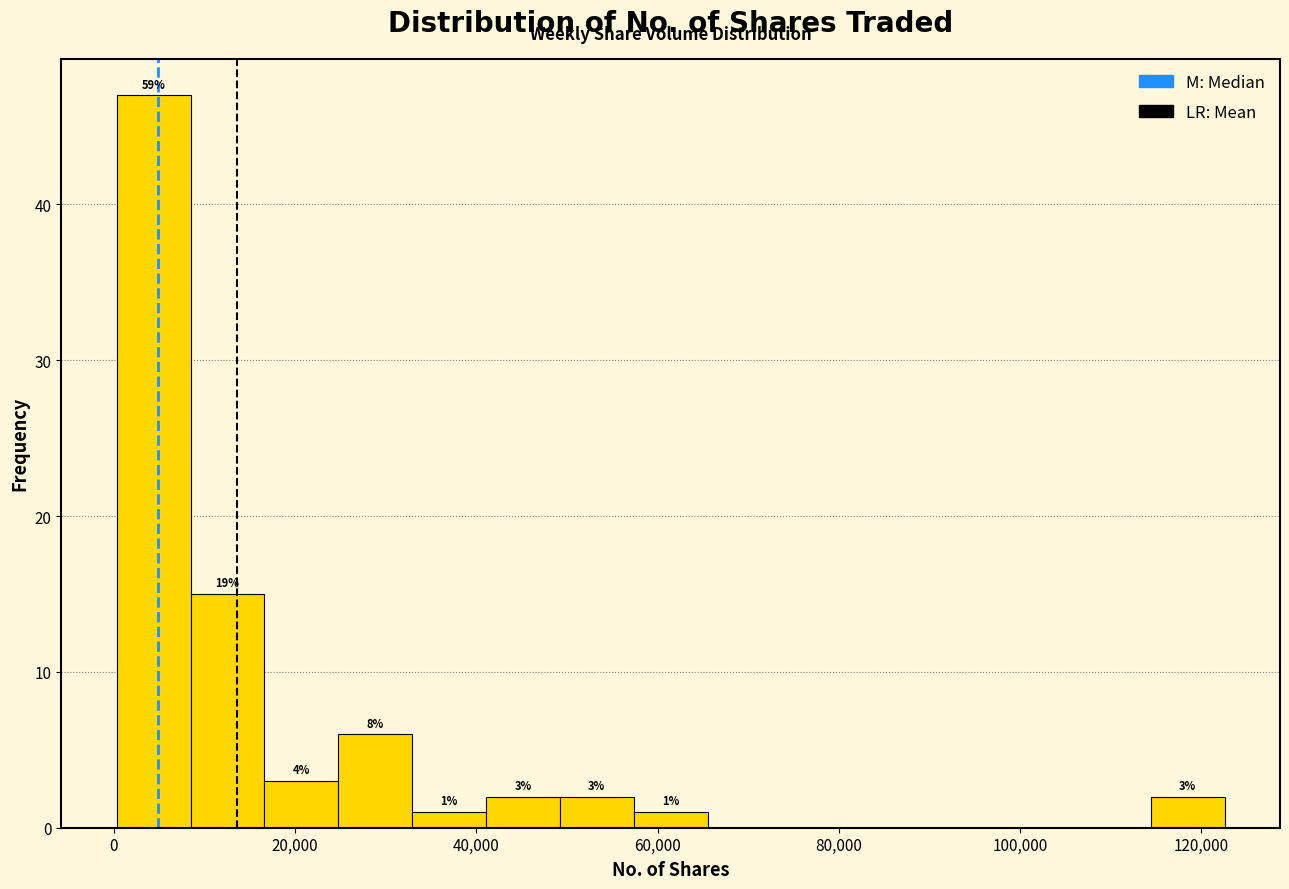

Over which range of the x-axis is the bar tallest?

0 to 8000